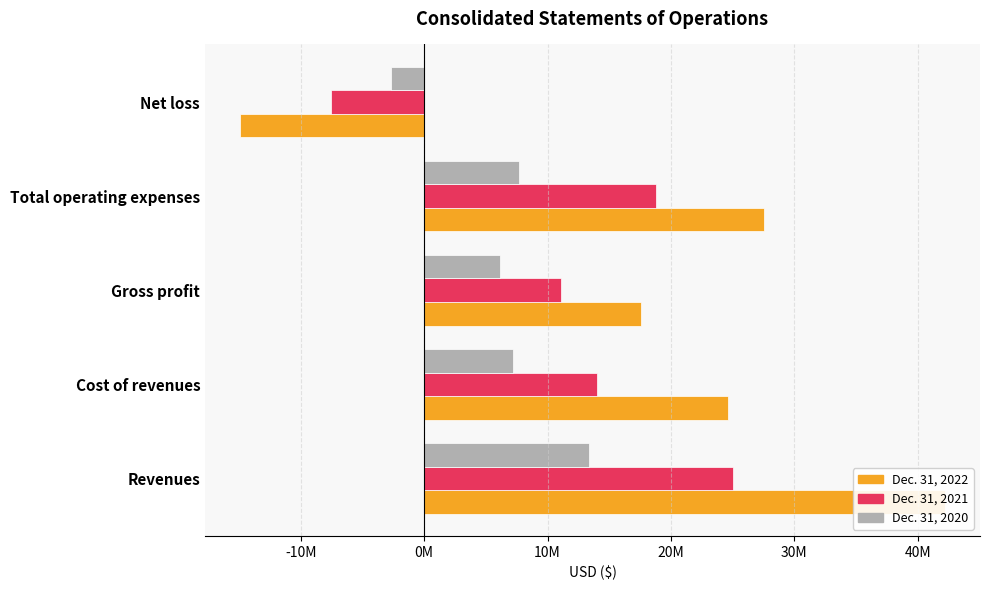

At Total operating expenses, list the series in order from smallest to largest.

Dec. 31, 2020, Dec. 31, 2021, Dec. 31, 2022